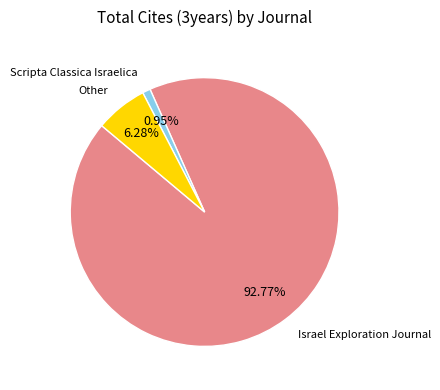

Is there a majority slice in this chart?

Yes